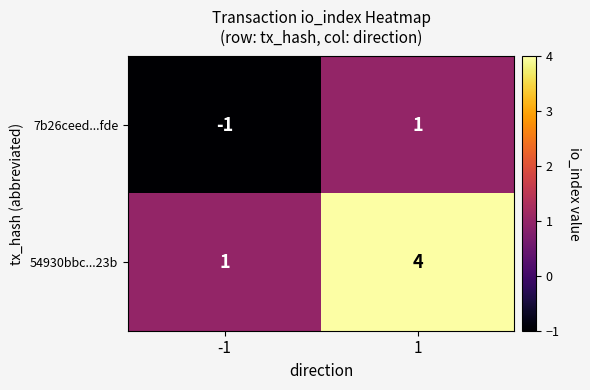

What is the difference between the maximum and minimum values in the 54930bbc...23b series?

3